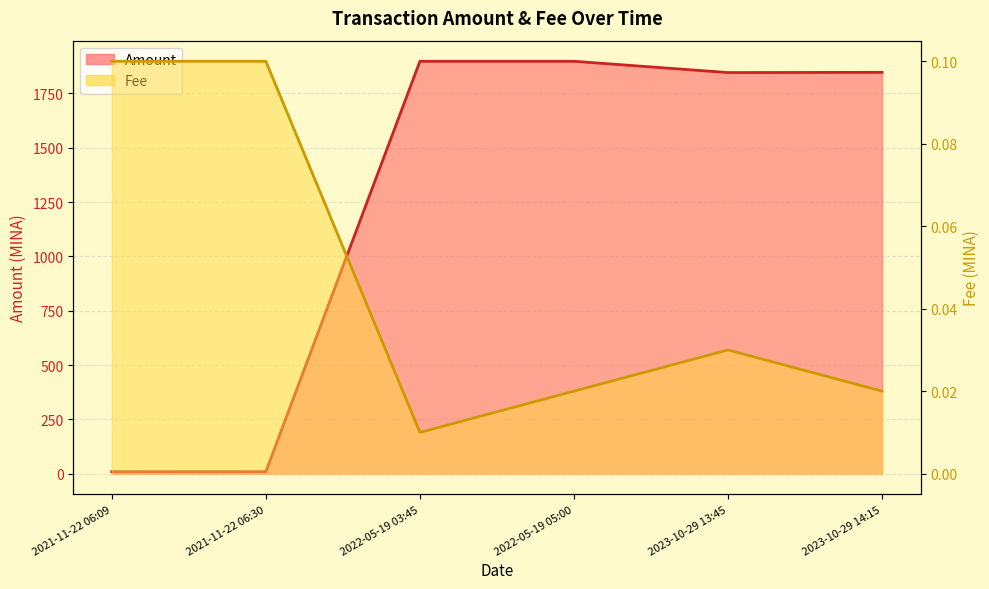

Which series has the largest total across all categories?

Amount